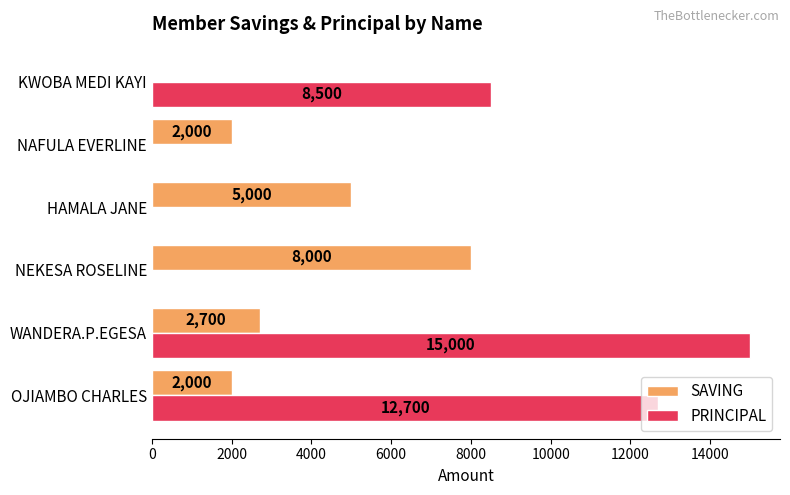

At which category is the sum across all series the highest?

WANDERA.P.EGESA